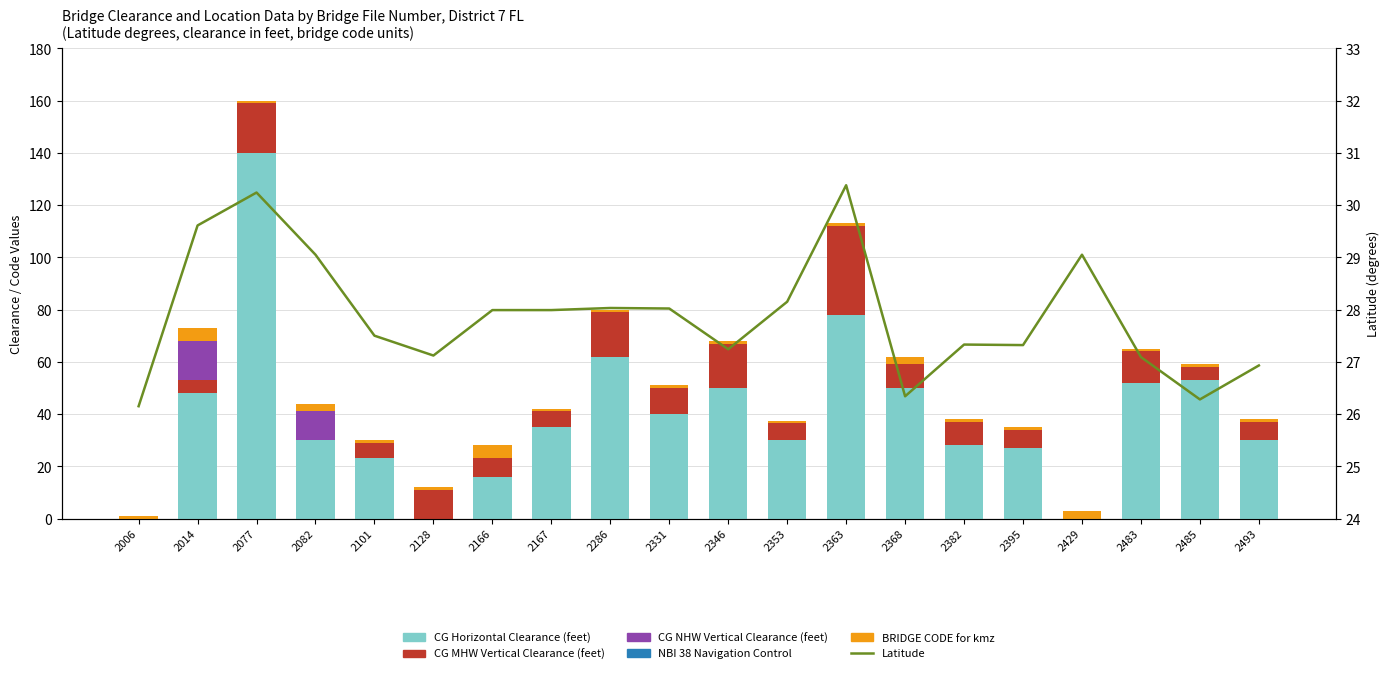

Reading left to right, transcribe all the data shown in this chart.

CG Horizontal Clearance (feet): 0.0	48.0	140.0	30.0	23.0	0.0	16.0	35.0	62.0	40.0	50.0	30.0	78.0	50.0	28.0	27.0	0.0	52.0	53.0	30.0
CG MHW Vertical Clearance (feet): 0.0	5.0	19.0	0.0	6.0	11.0	7.0	6.0	17.0	10.0	17.0	6.5	34.0	9.0	9.0	7.0	0.0	12.0	5.0	7.0
CG NHW Vertical Clearance (feet): 0.0	15.0	0.0	11.0	0.0	0.0	0.0	0.0	0.0	0.0	0.0	0.0	0.0	0.0	0.0	0.0	0.0	0.0	0.0	0.0
NBI 38 Navigation Control: 0.0	0.0	0.0	0.0	0.0	0.0	0.0	0.0	0.0	0.0	0.0	0.0	0.0	0.0	0.0	0.0	0.0	0.0	0.0	0.0
BRIDGE CODE for kmz: 1.0	5.0	1.0	3.0	1.0	1.0	5.0	1.0	1.0	1.0	1.0	1.0	1.0	3.0	1.0	1.0	3.0	1.0	1.0	1.0
Latitude: 26.1	29.6	30.2	29.1	27.5	27.1	28.0	28.0	28.0	28.0	27.2	28.1	30.4	26.3	27.3	27.3	29.1	27.1	26.3	26.9